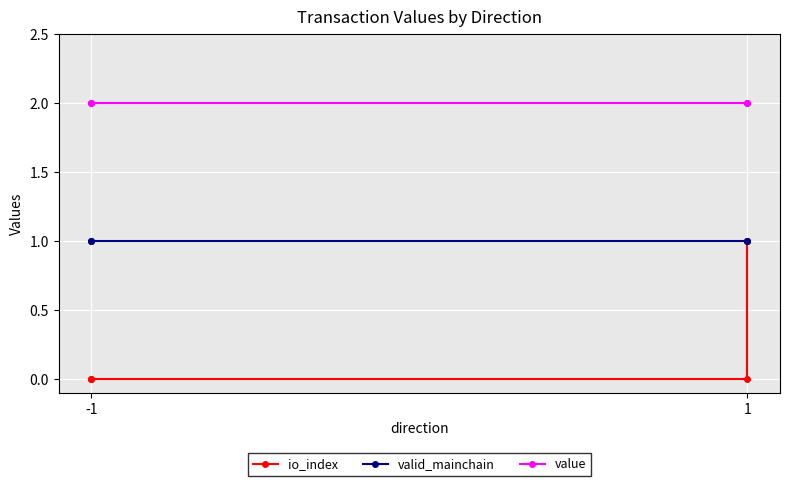

True or false: value has more than 2 points higher than both neighbors.

False